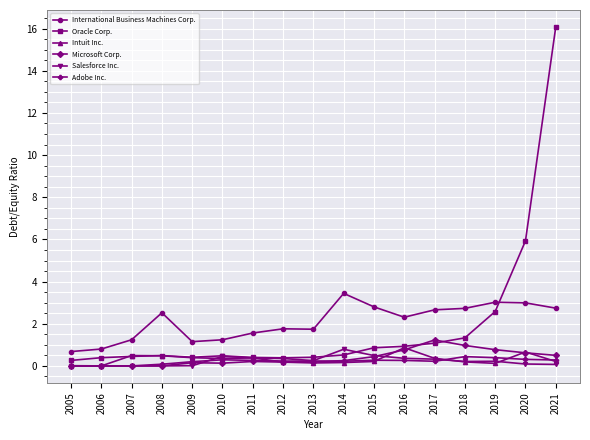

The value of International Business Machines Corp. at 2015 is 2.8. True or false?

True